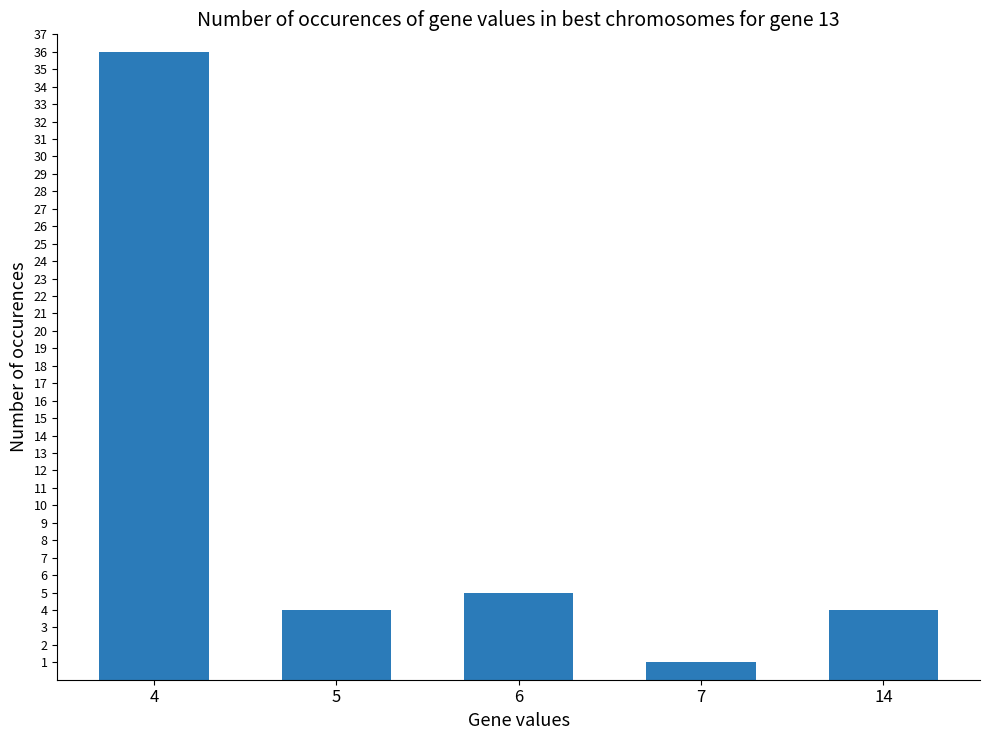

What is the value of the 5th bar from the left?

4